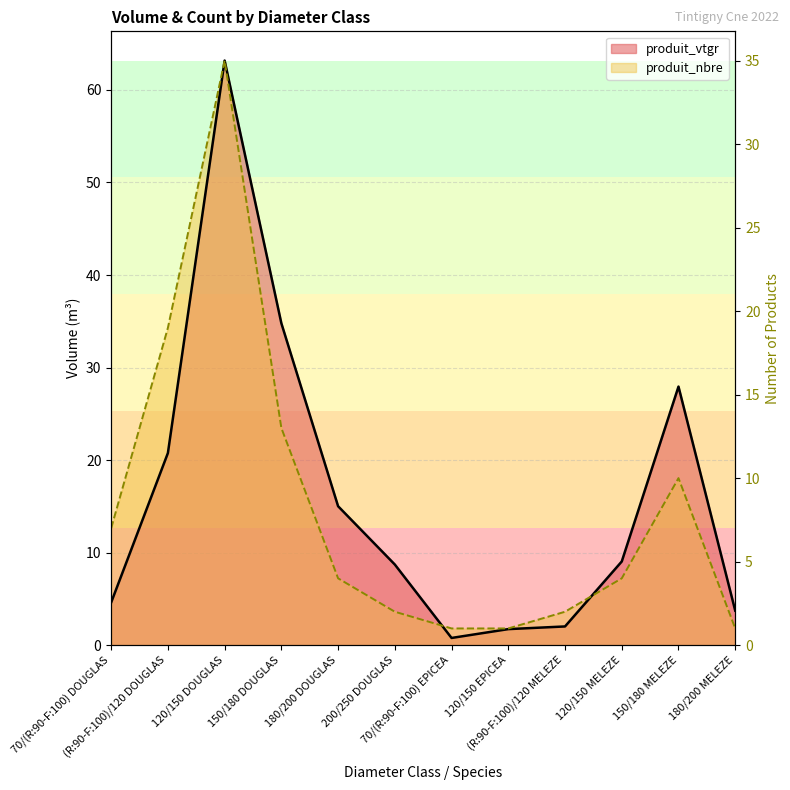

The value at 150/180 DOUGLAS is 4. True or false?

False